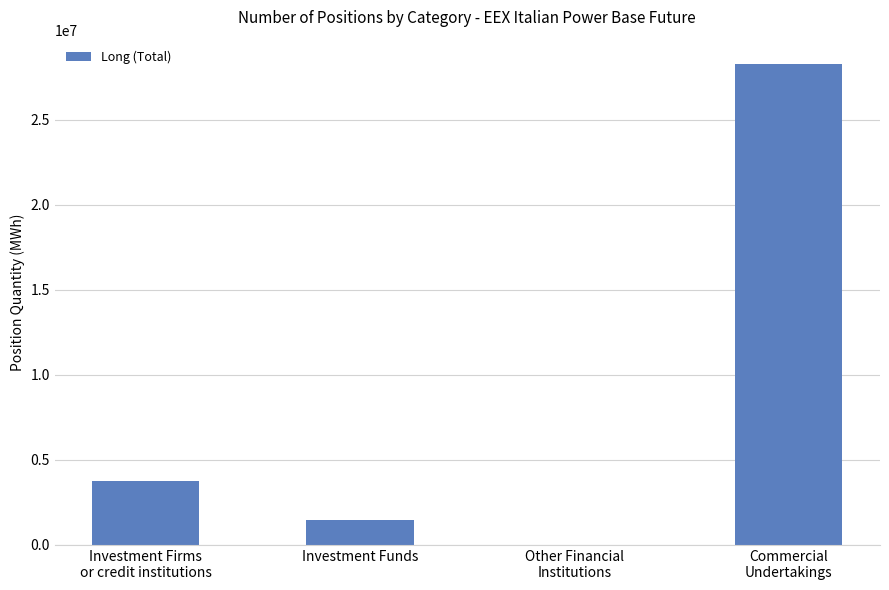

What is the greatest value displayed?

28299963